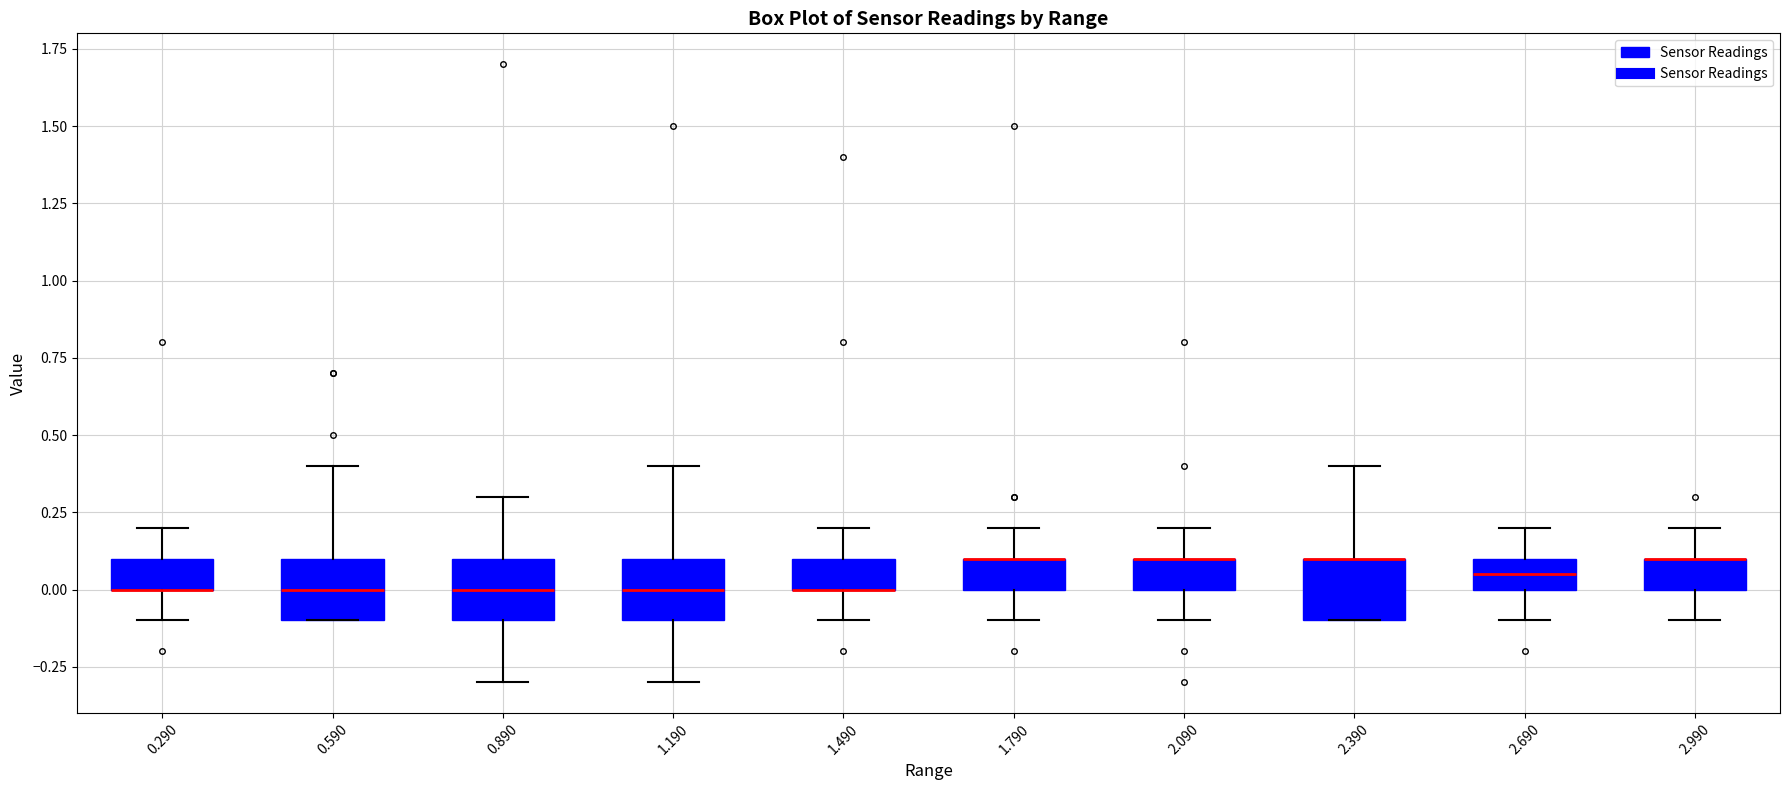

Reading left to right, read every box against the y-axis: the position of its median line, the range the box covers, and the ends of its whiskers. The values are not printed on the chart, so give them approximately, as read against the axis.

0.290: median 0.00 (drawn on the box's lower edge), box 0.00 to 0.10, whiskers -0.10 to 0.20
0.590: median 0.00, box -0.10 to 0.10, whiskers -0.10 to 0.40
0.890: median 0.00, box -0.10 to 0.10, whiskers -0.30 to 0.30
1.190: median 0.00, box -0.10 to 0.10, whiskers -0.30 to 0.40
1.490: median 0.00 (drawn on the box's lower edge), box 0.00 to 0.10, whiskers -0.10 to 0.20
1.790: median 0.10 (drawn on the box's upper edge), box 0.00 to 0.10, whiskers -0.10 to 0.20
2.090: median 0.10 (drawn on the box's upper edge), box 0.00 to 0.10, whiskers -0.10 to 0.20
2.390: median 0.10 (drawn on the box's upper edge), box -0.10 to 0.10, whiskers -0.10 to 0.40
2.690: median 0.05, box 0.00 to 0.10, whiskers -0.10 to 0.20
2.990: median 0.10 (drawn on the box's upper edge), box 0.00 to 0.10, whiskers -0.10 to 0.20